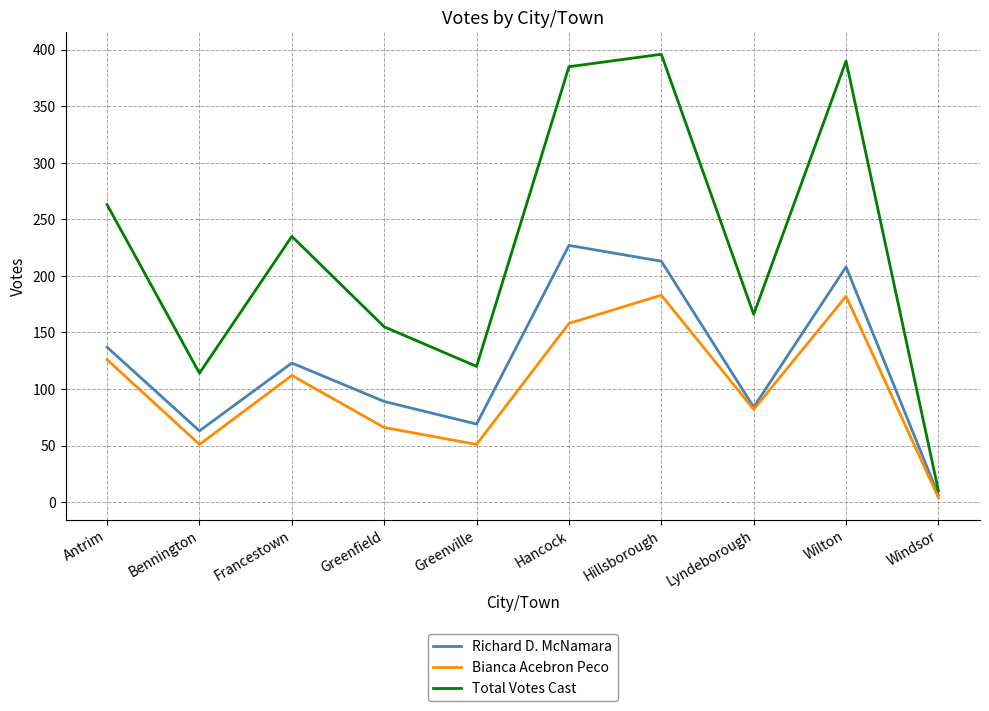

What is the maximum value shown in the chart?

396